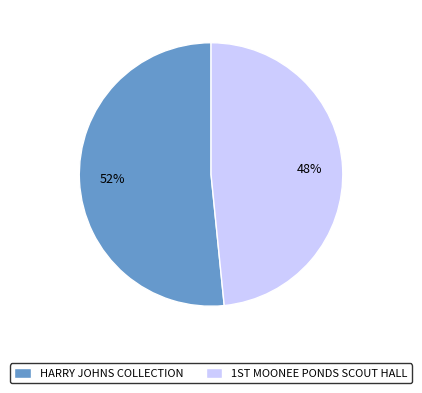

Does any single category account for the majority?

Yes